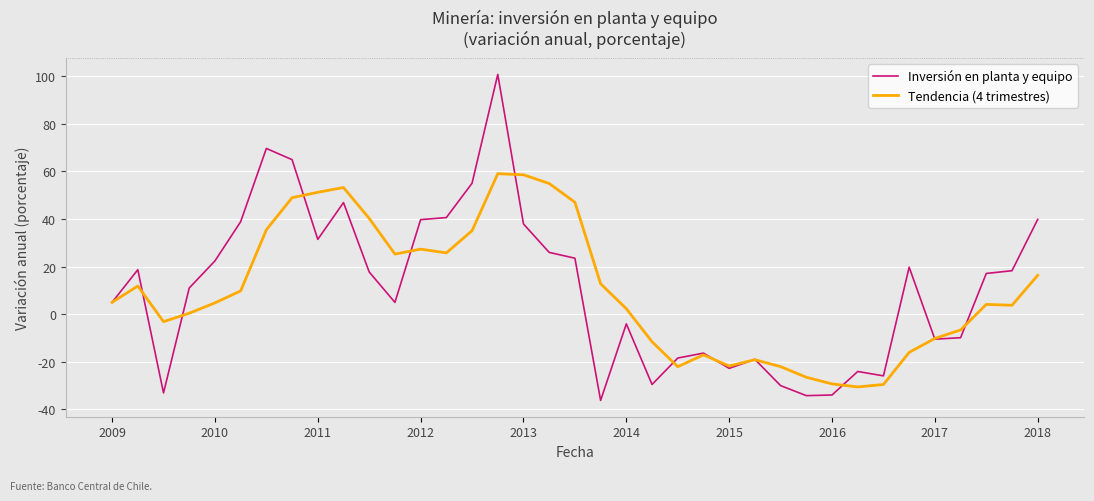

What is the smallest value displayed?

-36.2